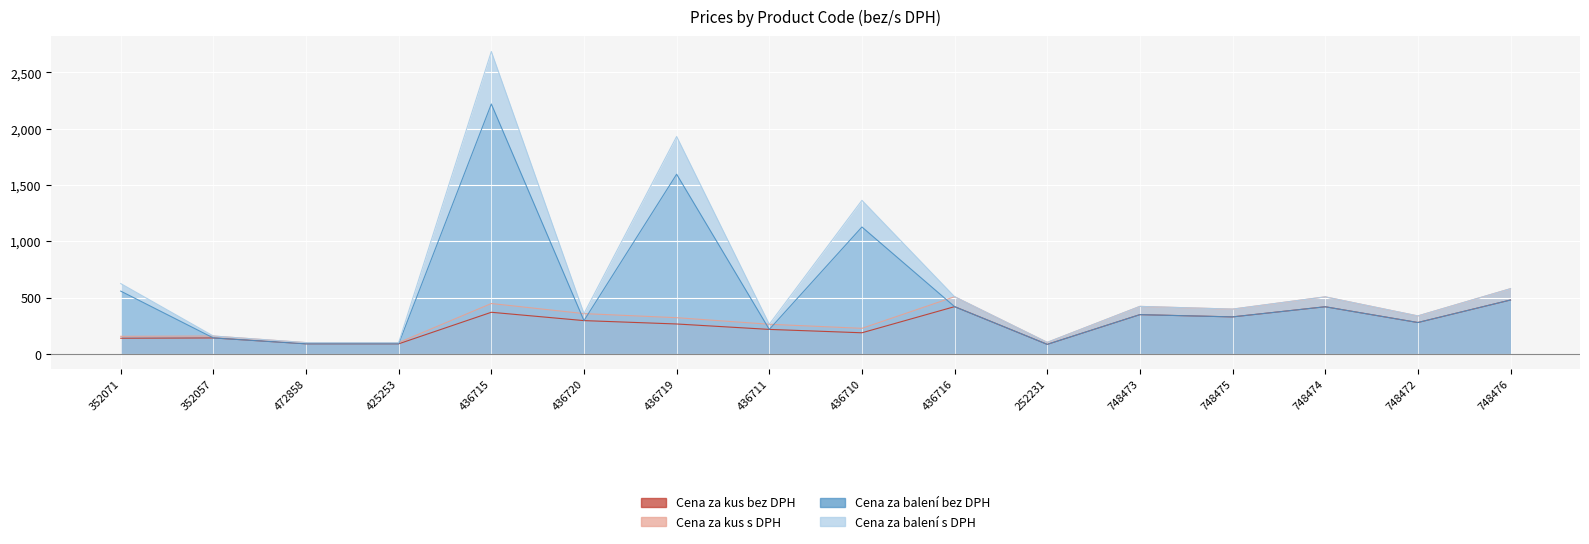

Does the chart display data point markers on the line(s)?

No